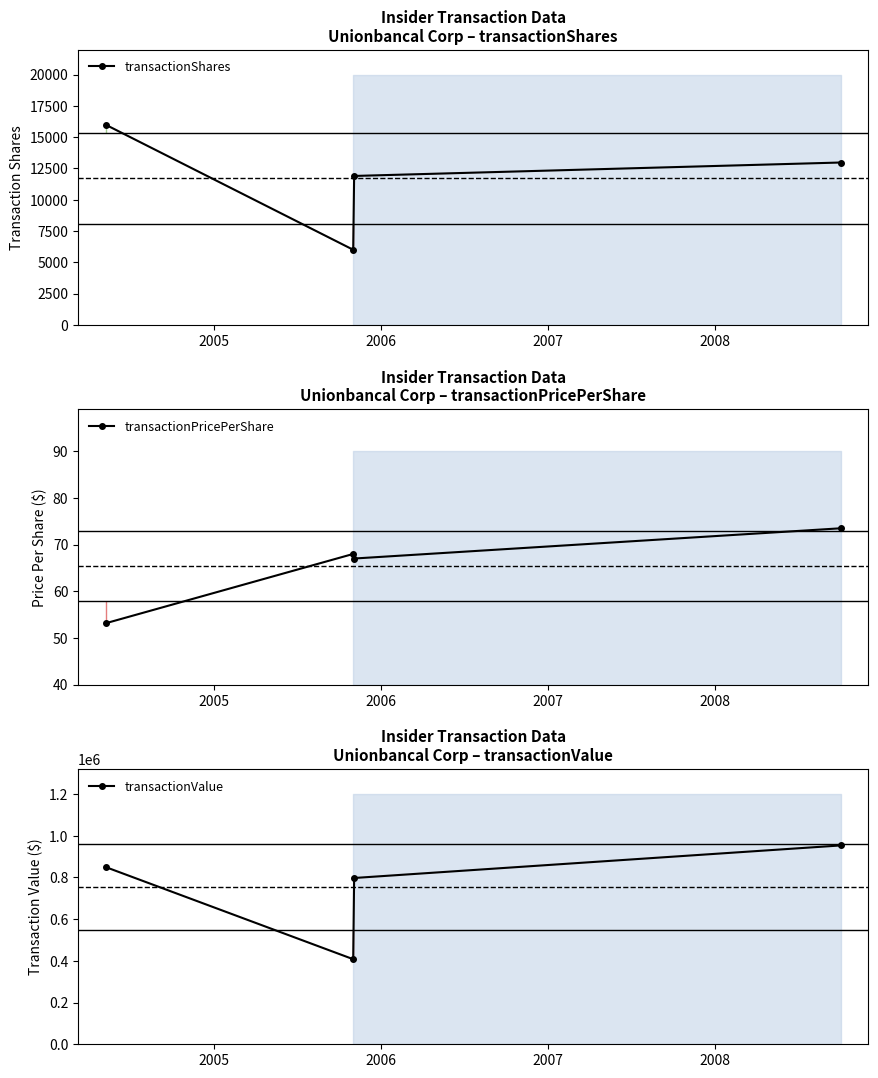

What is the value of the transactionShares point at the 1st from the left?

16002